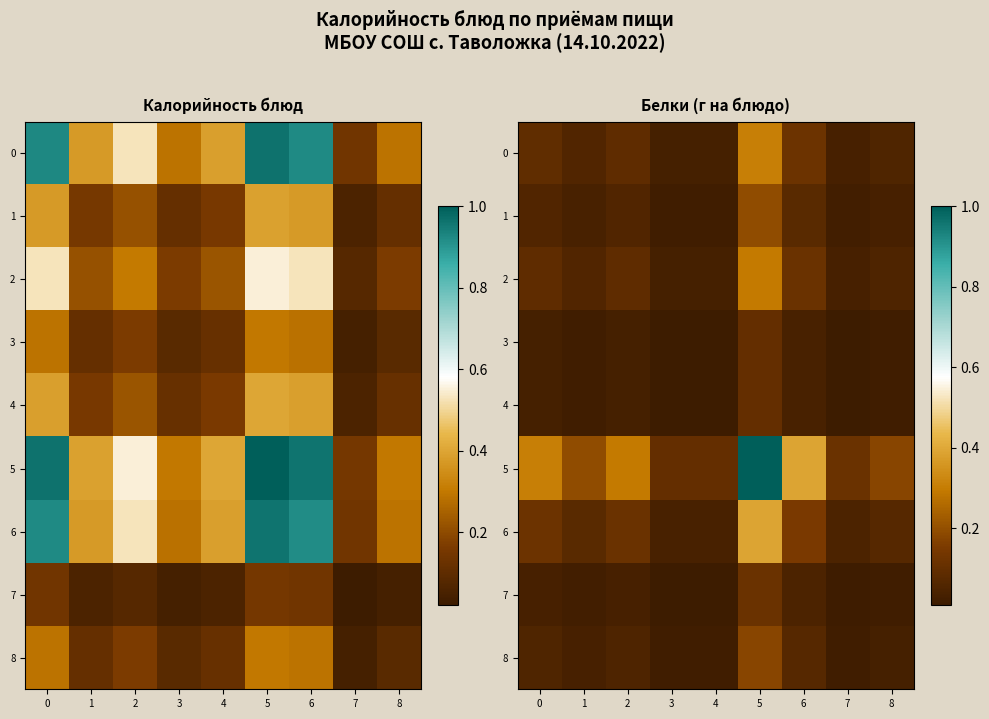

Which category has the highest value across all series?

5